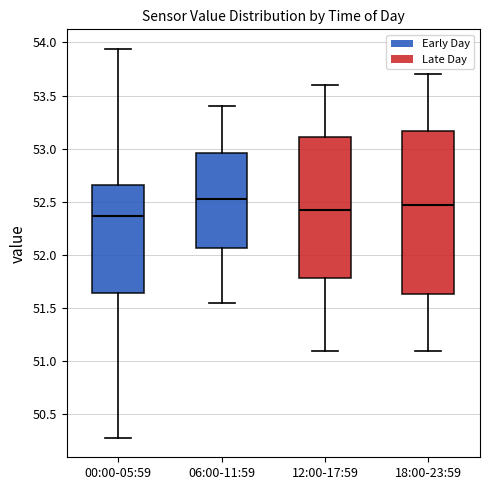

Which box is the tallest, from its lower edge to its upper edge?

18:00-23:59